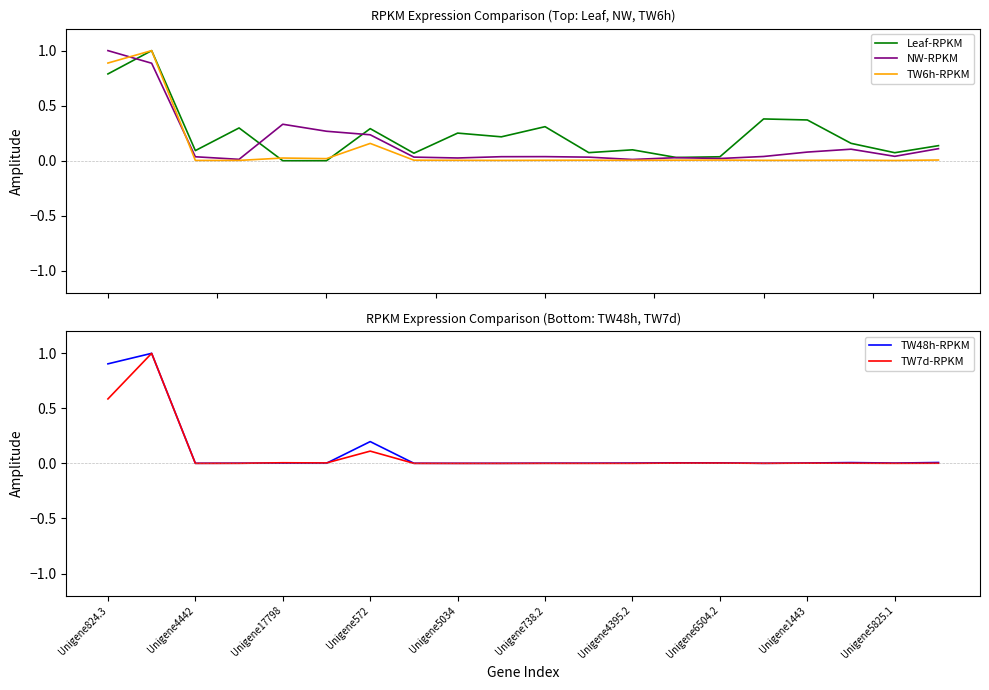

What is the maximum value for NW-RPKM?

1.0